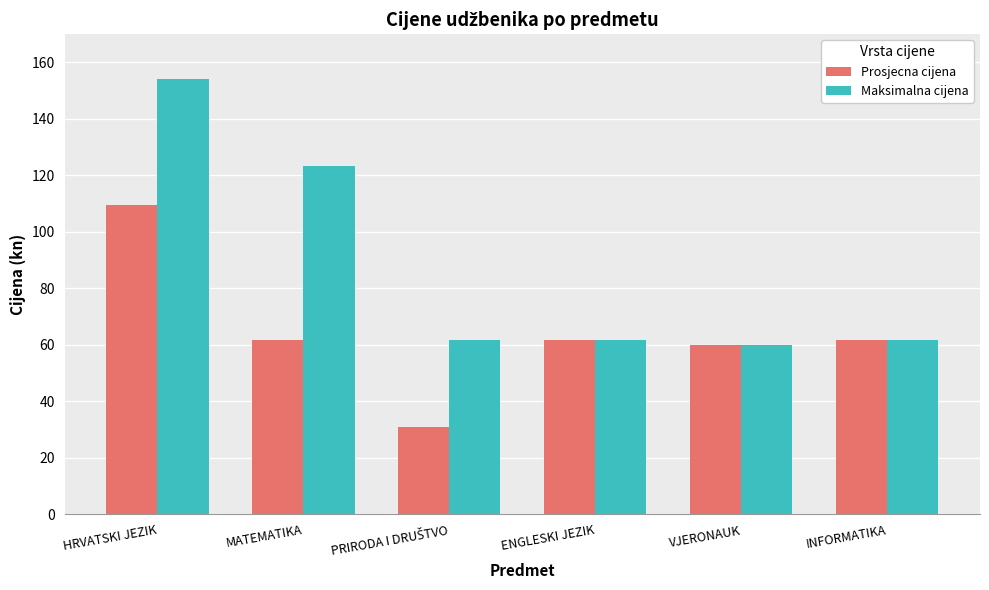

Rank the series by their maximum value, from highest to lowest.

Maksimalna cijena, Prosjecna cijena